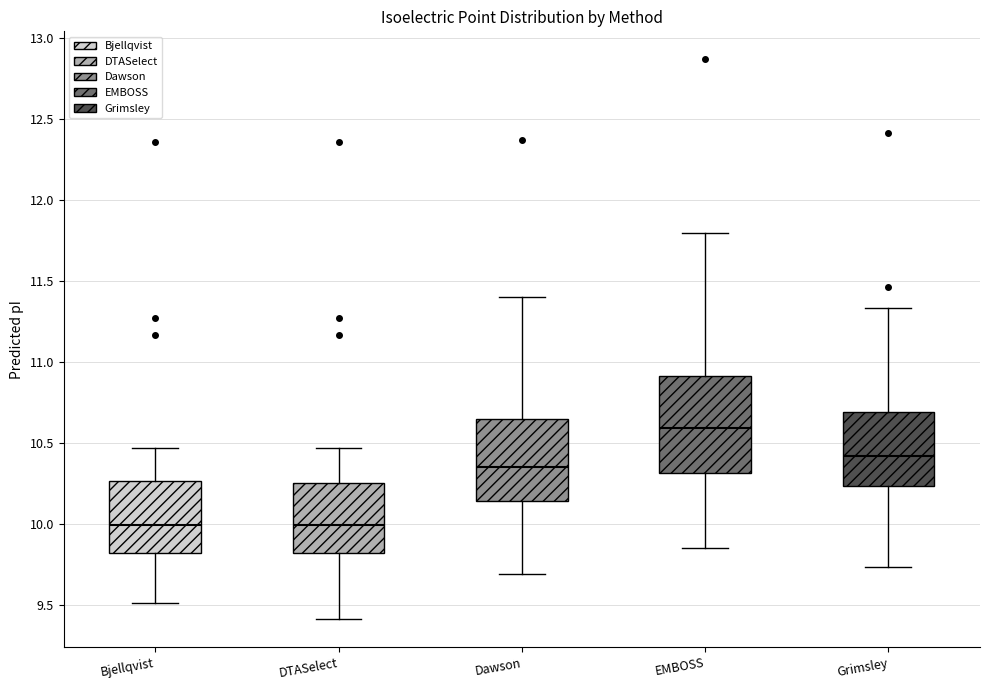

Which box is the tallest, from its lower edge to its upper edge?

EMBOSS